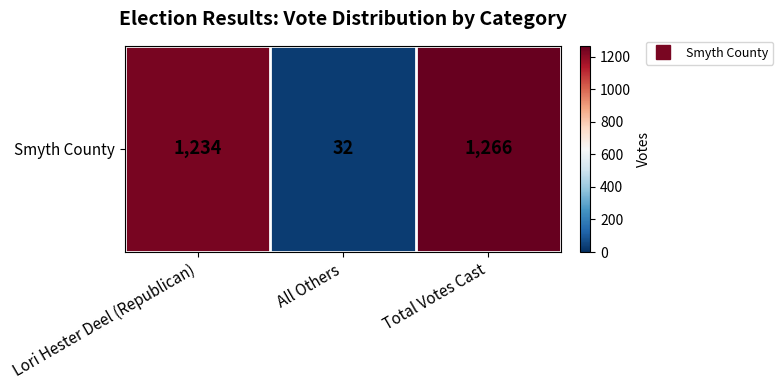

The chart shows a value of 1931 at Total Votes Cast. True or false?

False